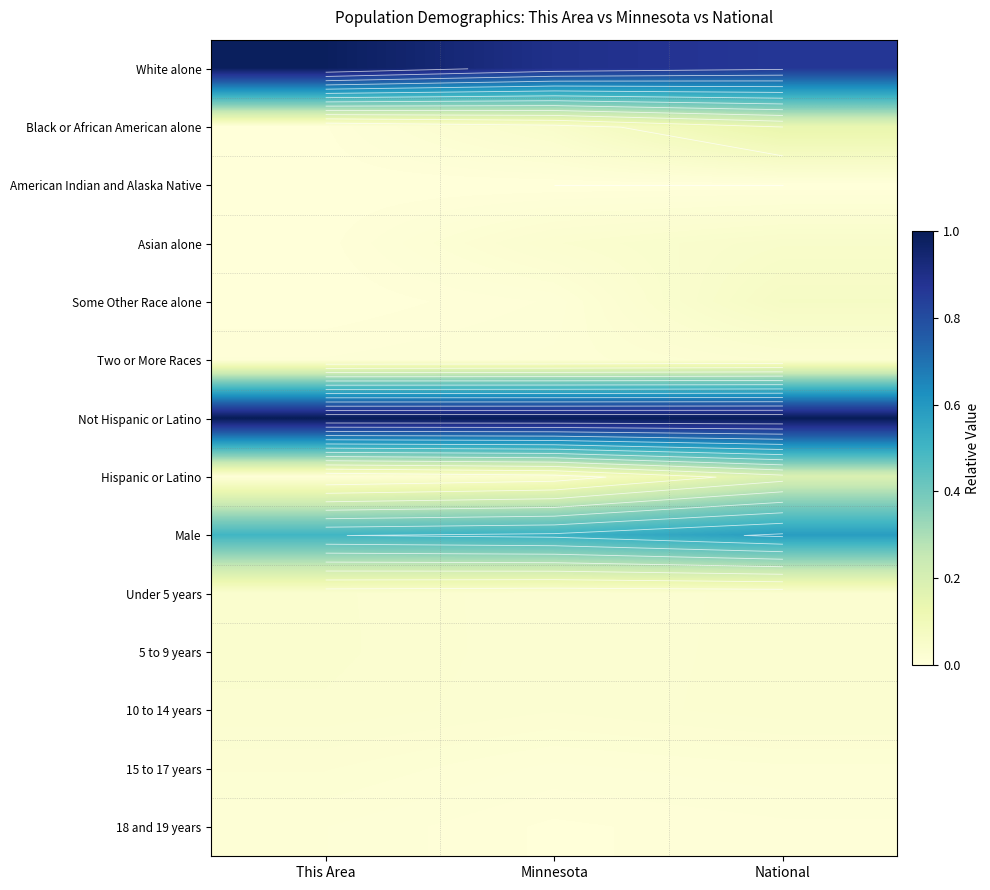

The value of Black or African American alone at Minnesota is 0.1. True or false?

False